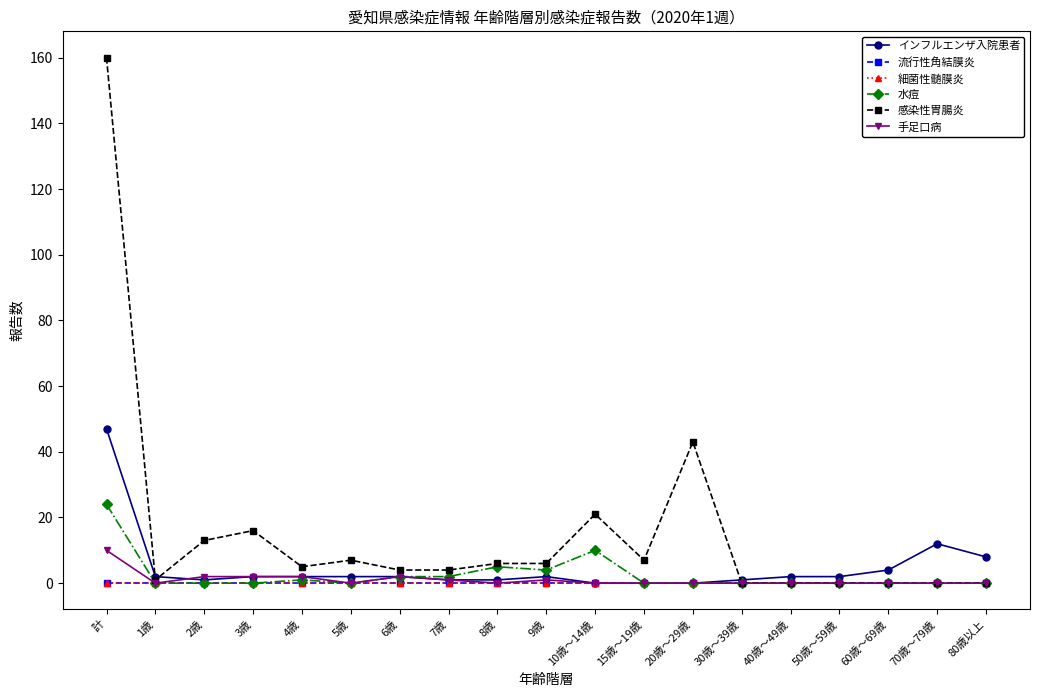

Does the chart have visible grid lines?

No